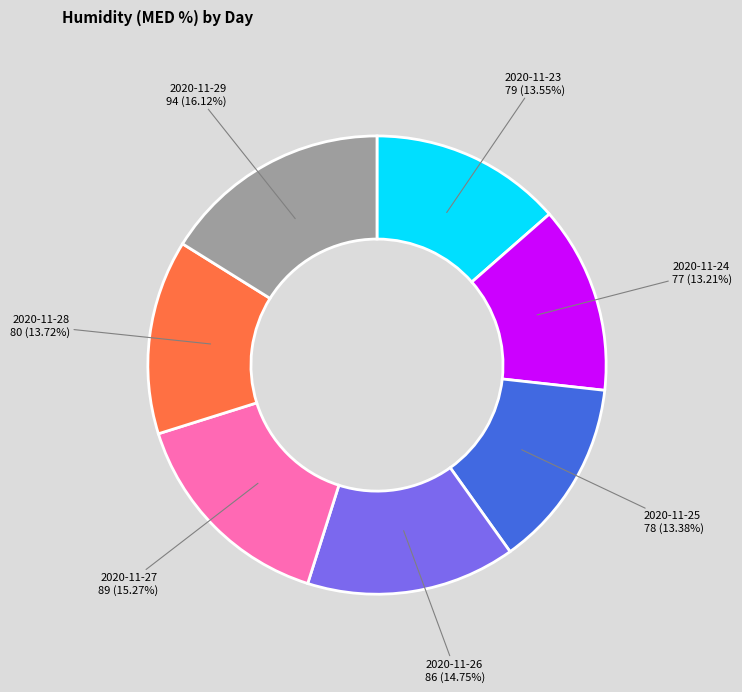

Does any single category account for the majority?

No